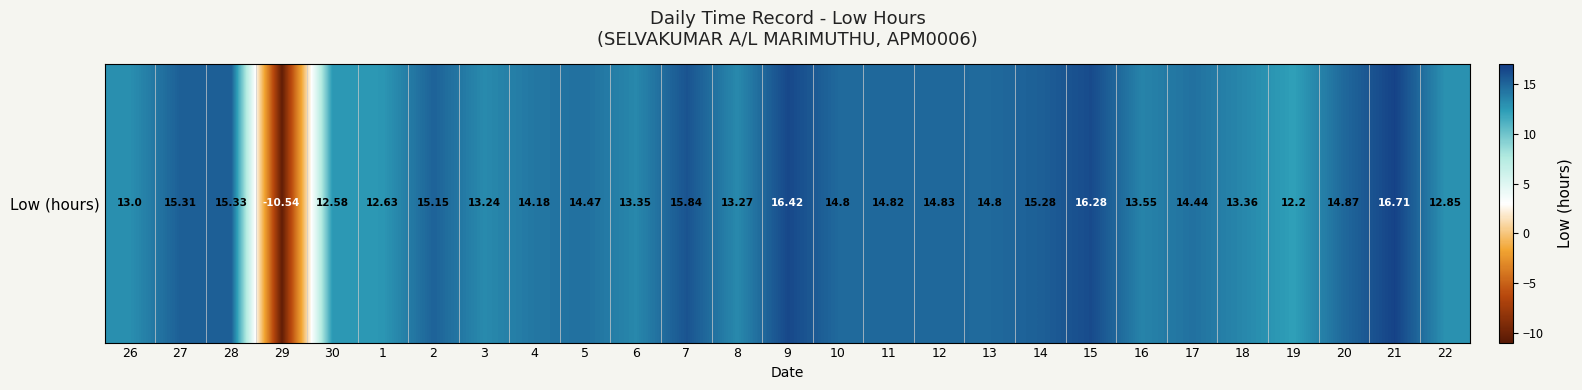

What is the difference between the maximum and minimum values?

27.2